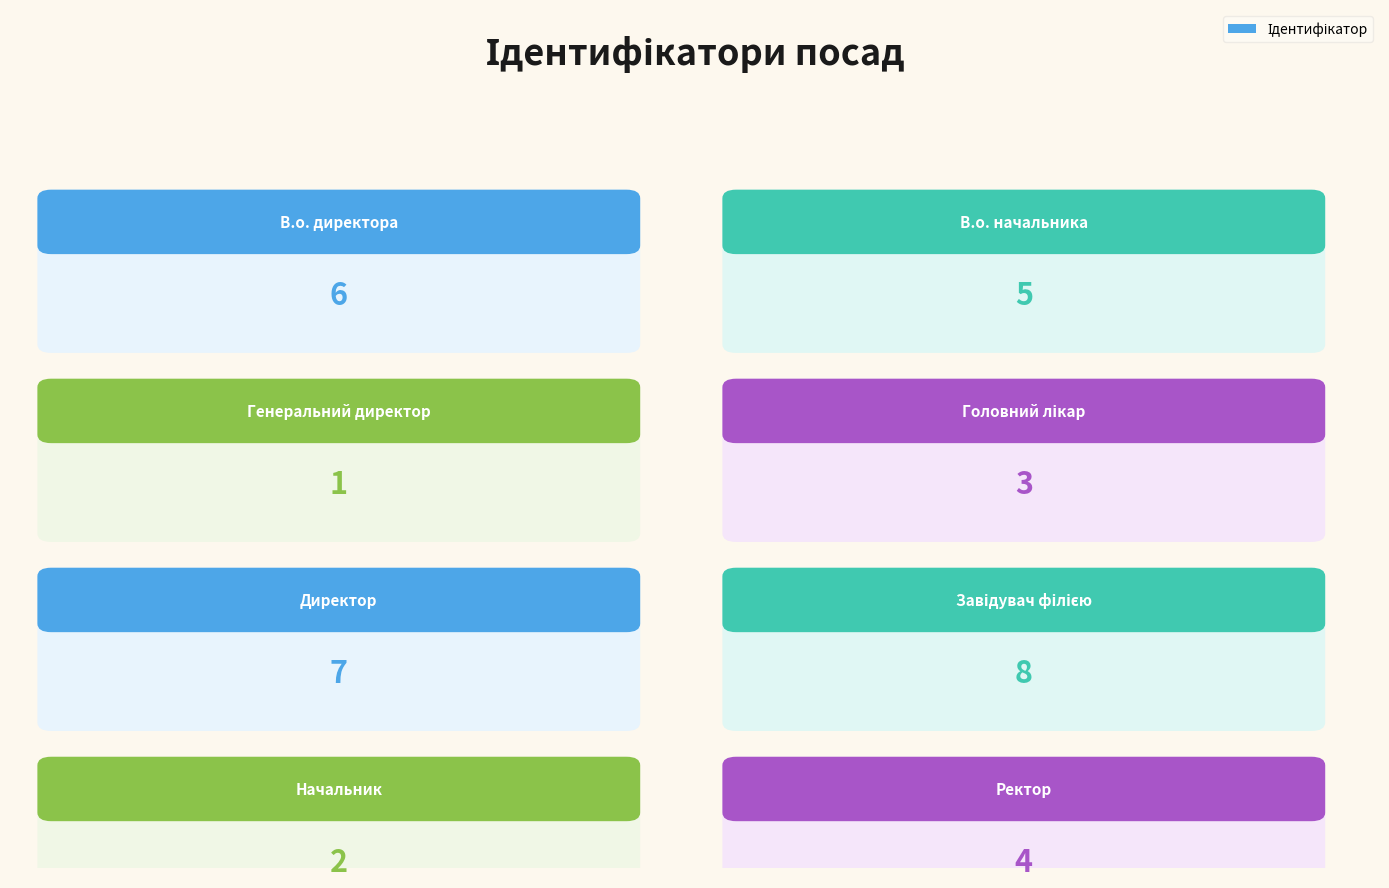

Does the chart contain any negative values?

No